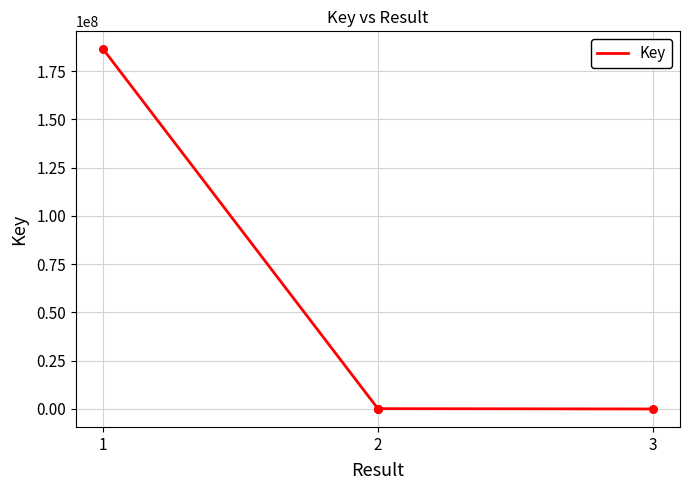

What is the change in value from 1 to 2?

-186111056